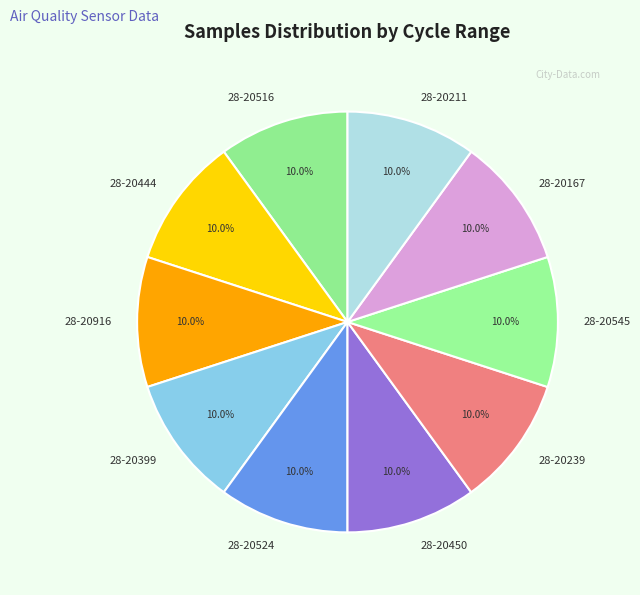

How many slices are in this pie chart?

10